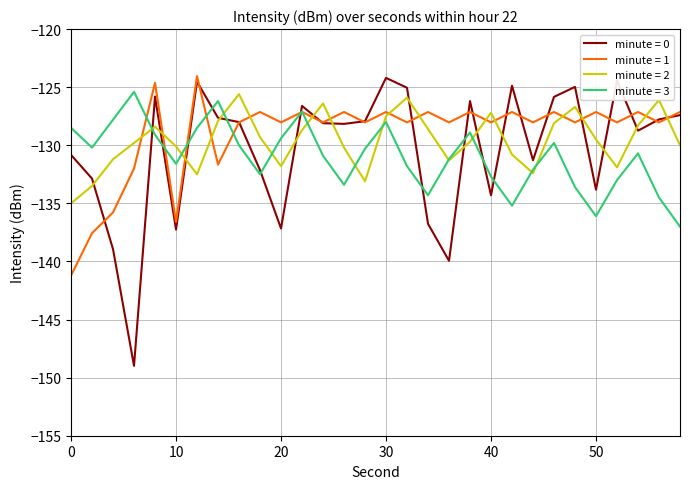

What is the lowest value of the minute = 3 series?

-137.0